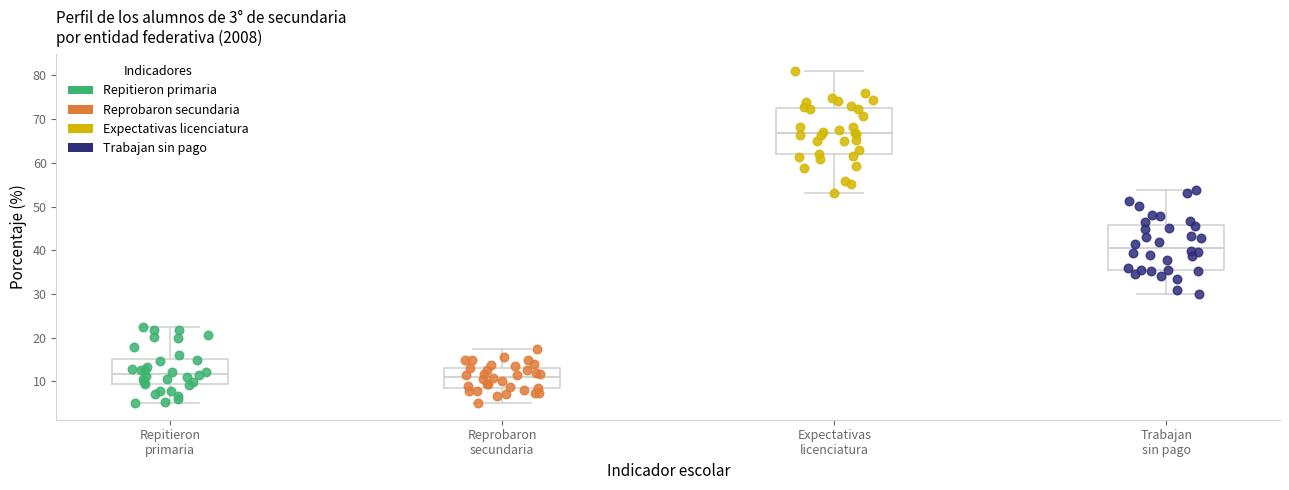

Reading left to right, transcribe this box plot: for each box, give where its median line is, the range the box spans, and where its two whiskers end, as read against the y-axis. The values are not printed on the chart, so give them approximately, as read against the axis.

Repitieron primaria: median 12, box 9 to 15, whiskers 5 to 22
Reprobaron secundaria: median 11, box 8 to 13, whiskers 5 to 17
Expectativas licenciatura: median 67, box 62 to 72, whiskers 53 to 81
Trabajan sin pago: median 41, box 36 to 46, whiskers 30 to 54